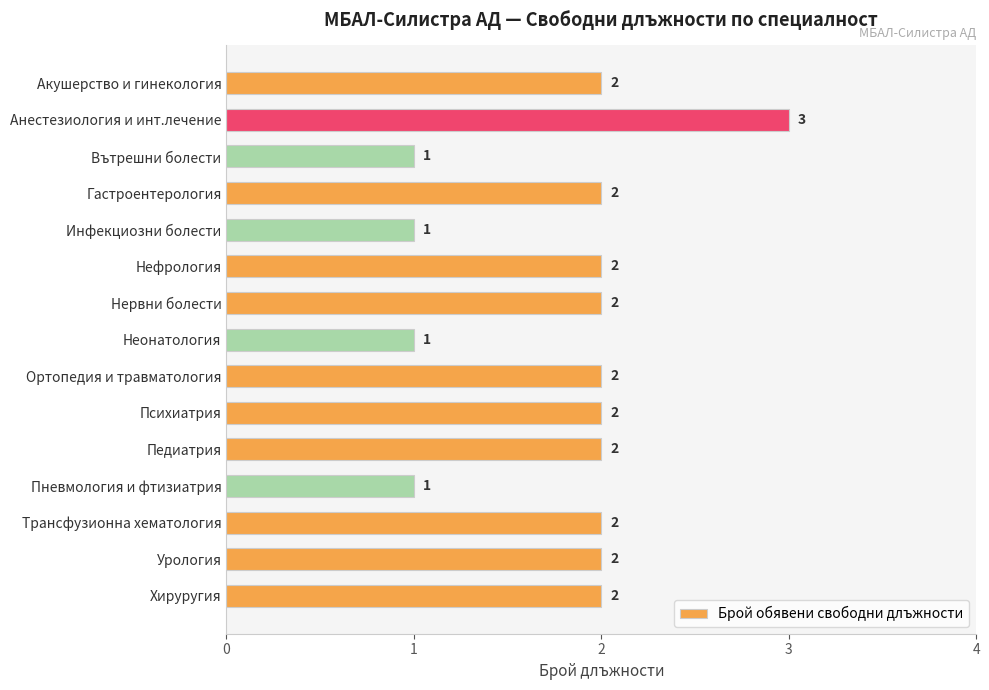

Is it true that the value at Анестезиология и инт.лечение is 3?

True